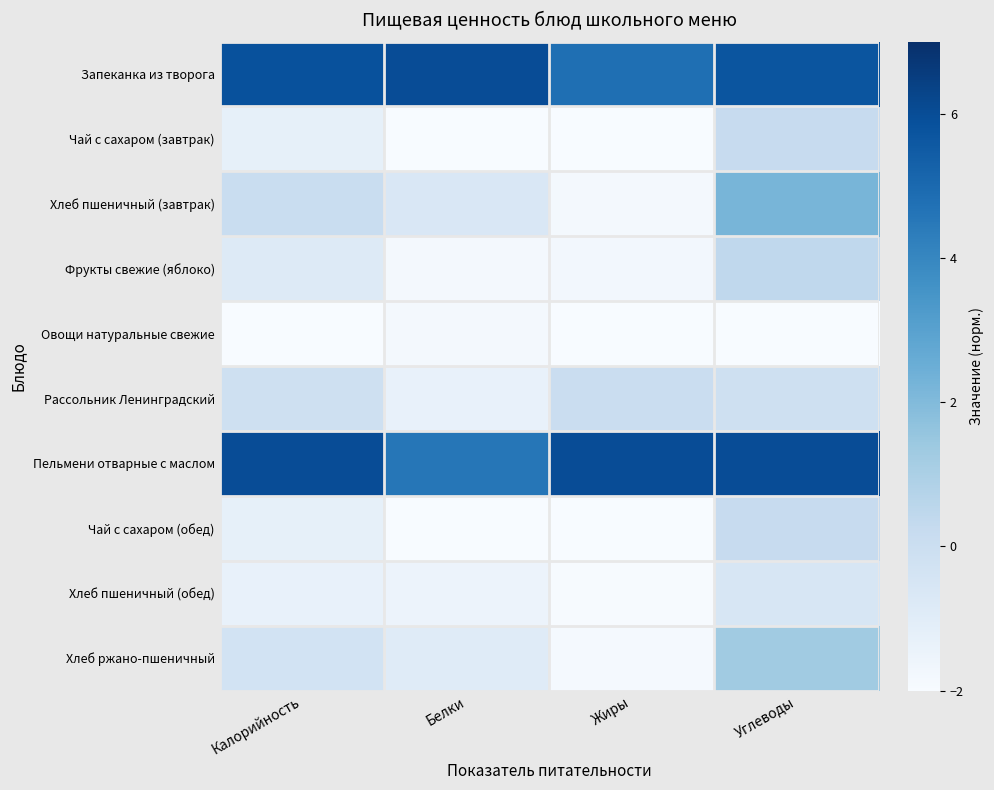

Between Калорийность and Белки, which series saw the biggest shift?

Пельмени отварные с маслом